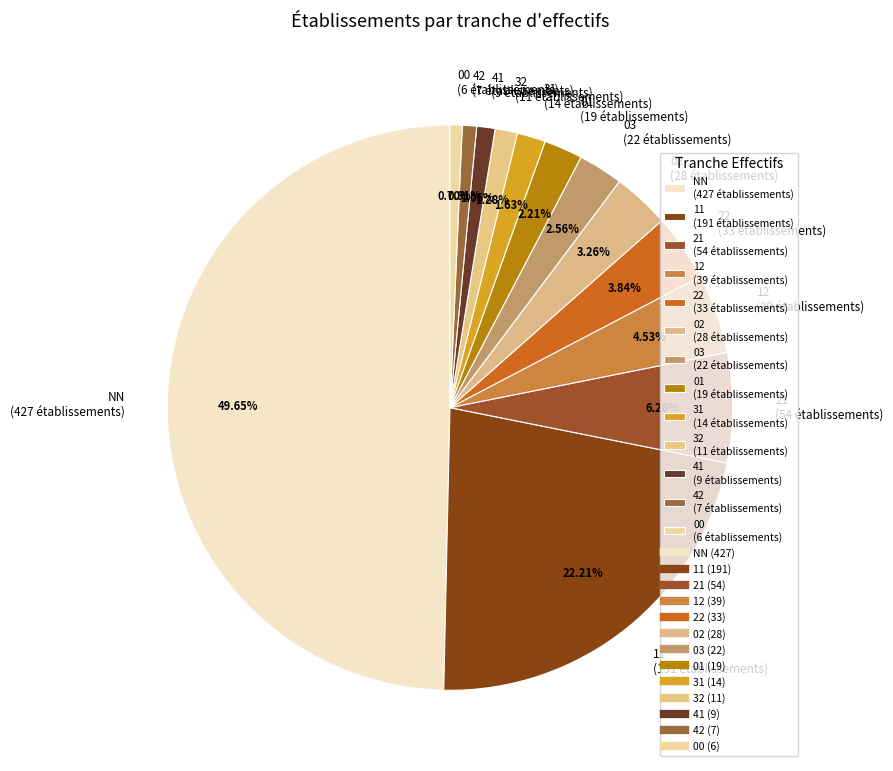

Does 02 account for over 50% of the chart?

No